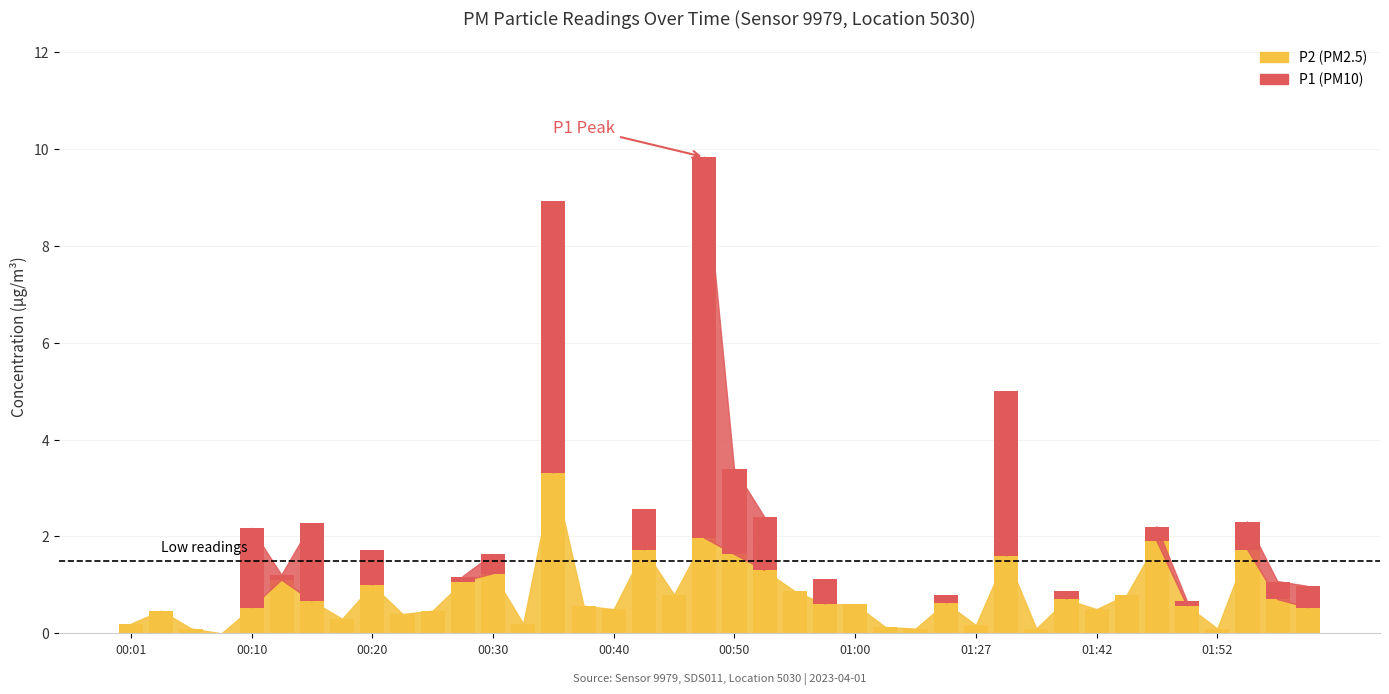

Does the chart contain stacked bars?

No